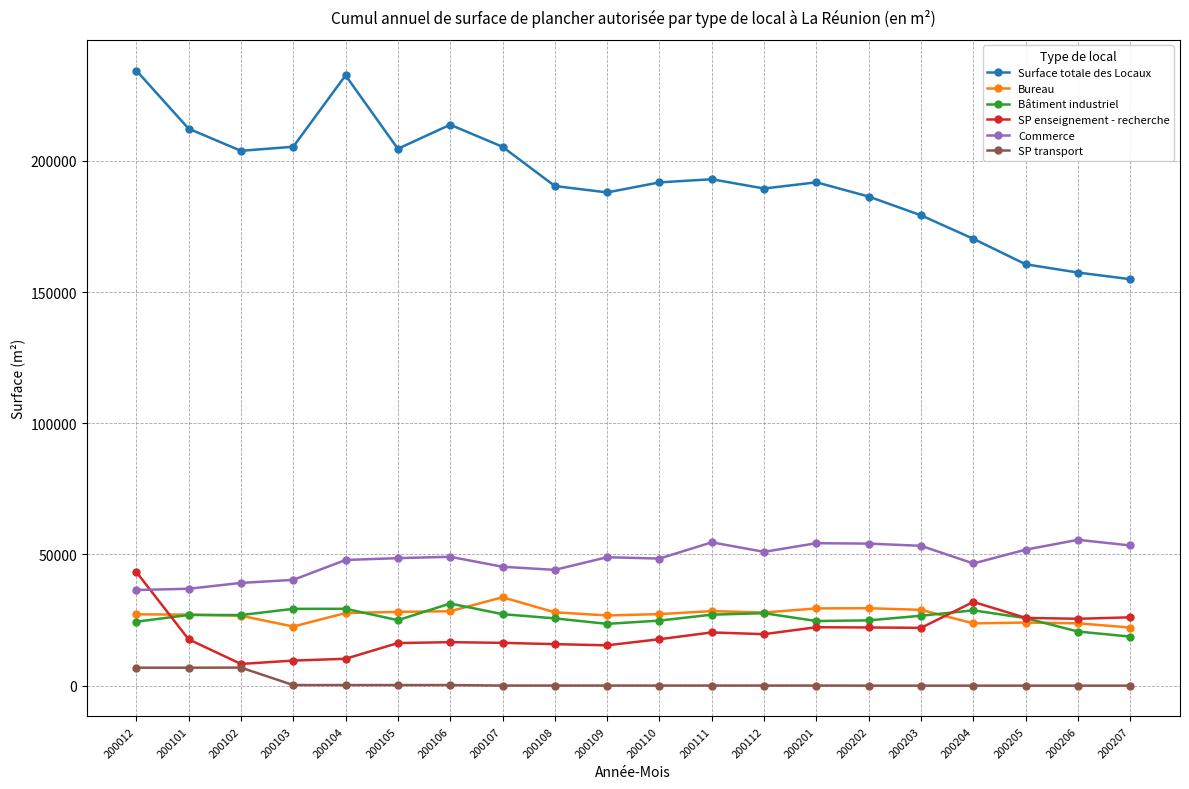

Does the chart have visible grid lines?

Yes